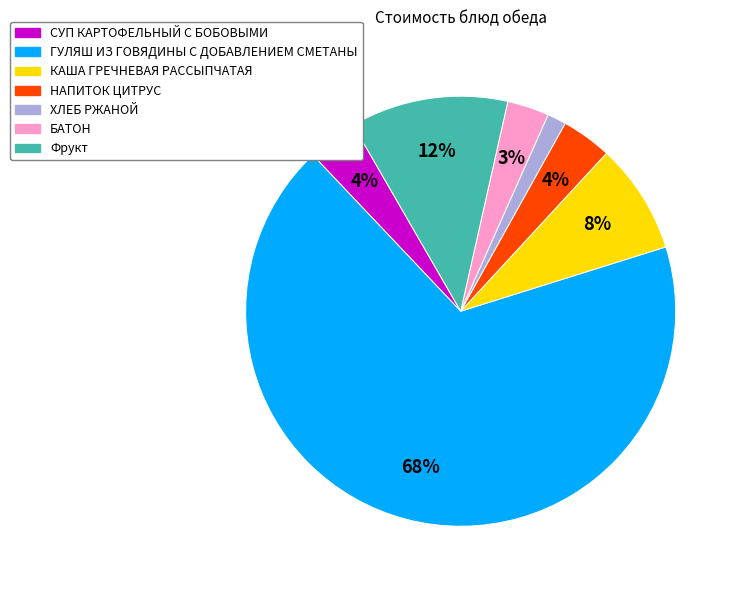

Is the sum of Фрукт and НАПИТОК ЦИТРУС greater than half?

No